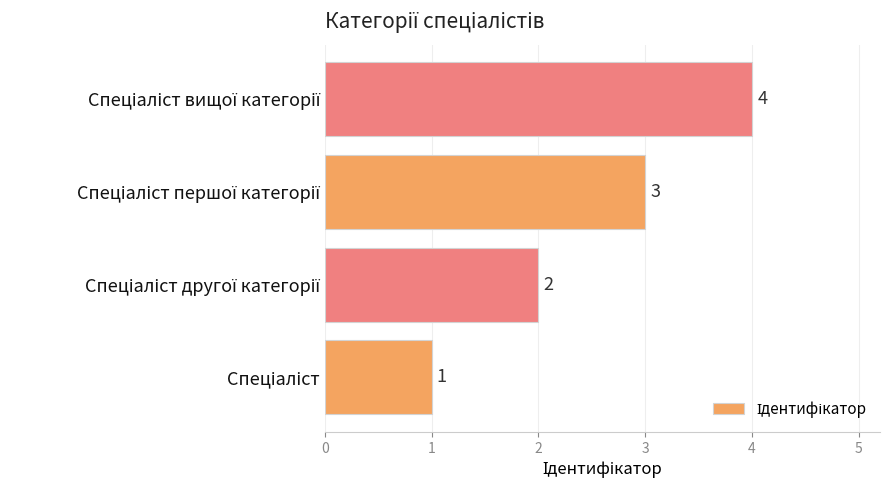

What is the sum of all values?

10